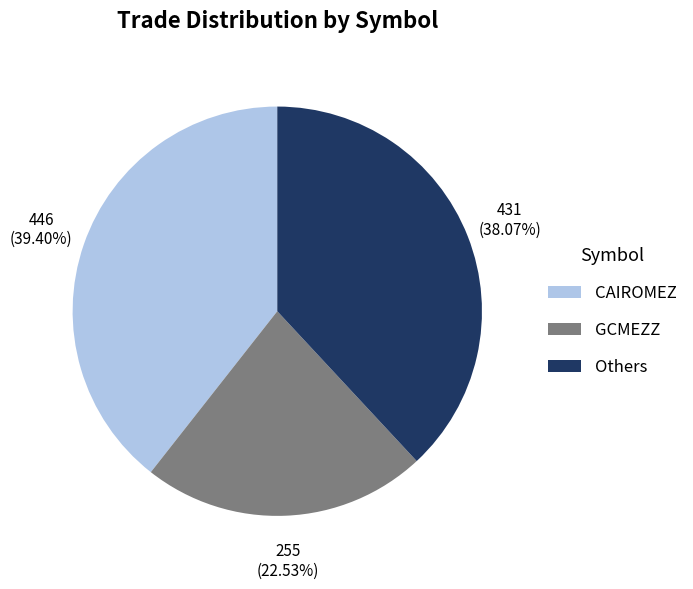

Which slice is the smallest?

GCMEZZ